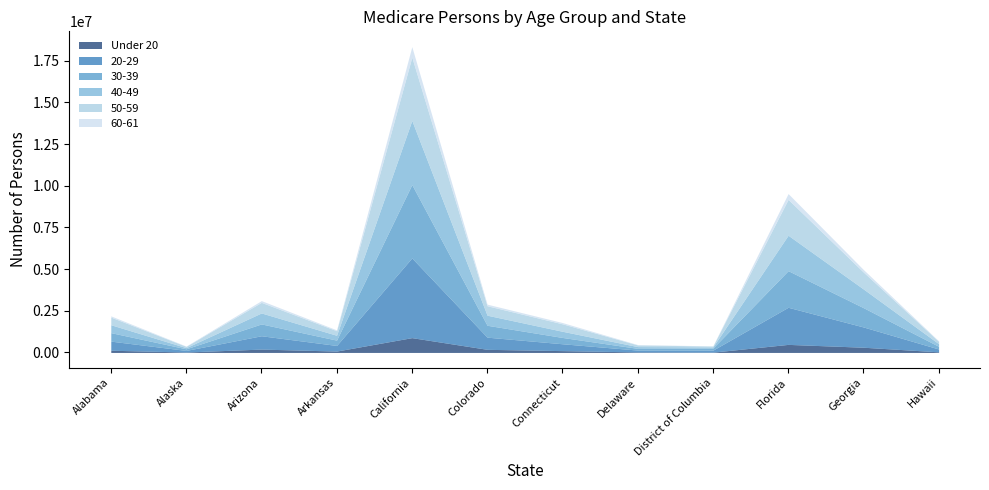

True or false: 60-61 and 50-59 cross at least once.

False